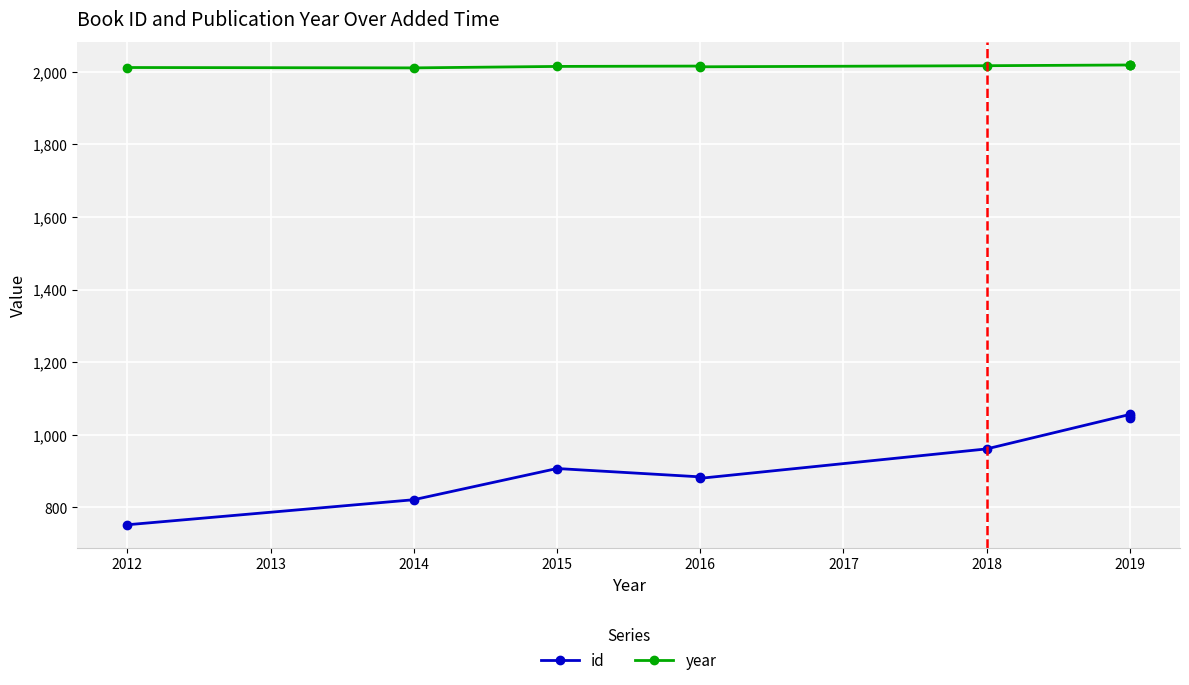

At which label does year first exceed 2016?

2018